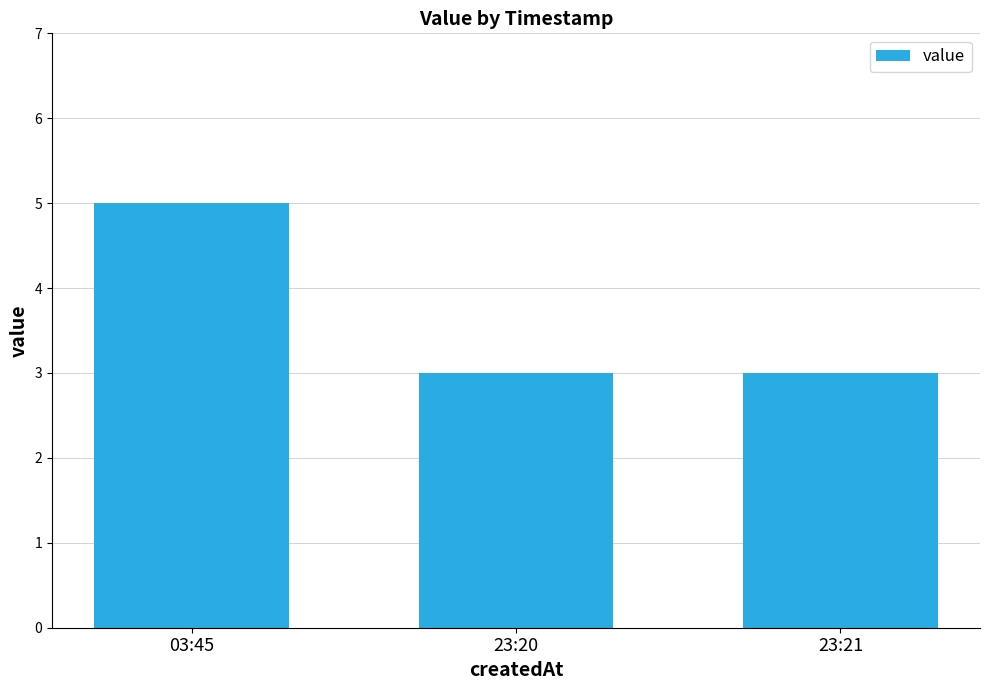

Reading left to right, transcribe all the data shown in this chart.

03:45=5	23:20=3	23:21=3